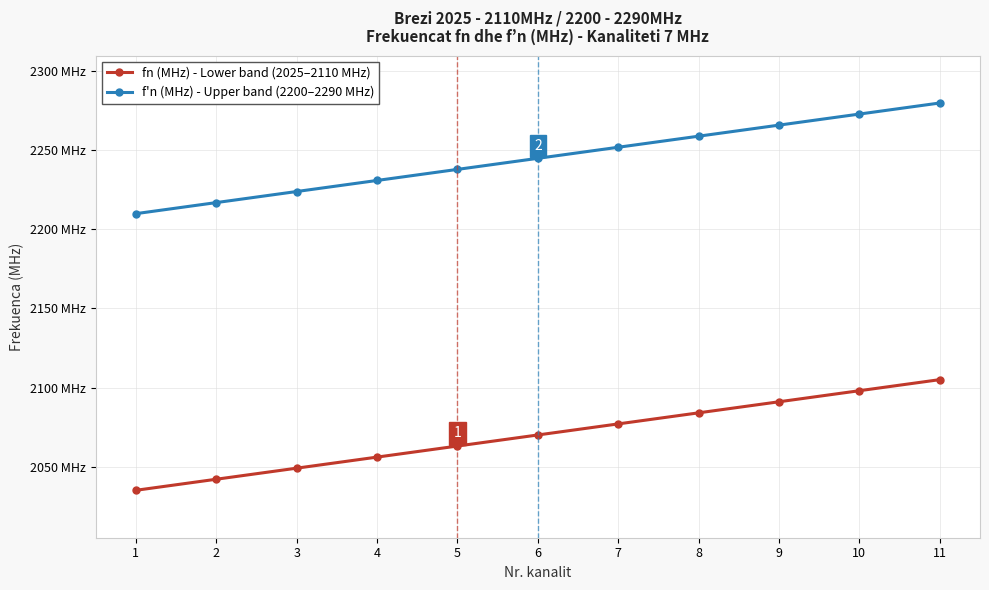

Reading left to right, extract all data points from this chart.

fn (MHz) - Lower band (2025–2110 MHz): 1=2035	2=2042	3=2049	4=2056	5=2063	6=2070	7=2077	8=2084	9=2091	10=2098	11=2105
f'n (MHz) - Upper band (2200–2290 MHz): 1=2210	2=2217	3=2224	4=2231	5=2238	6=2245	7=2252	8=2259	9=2266	10=2273	11=2280